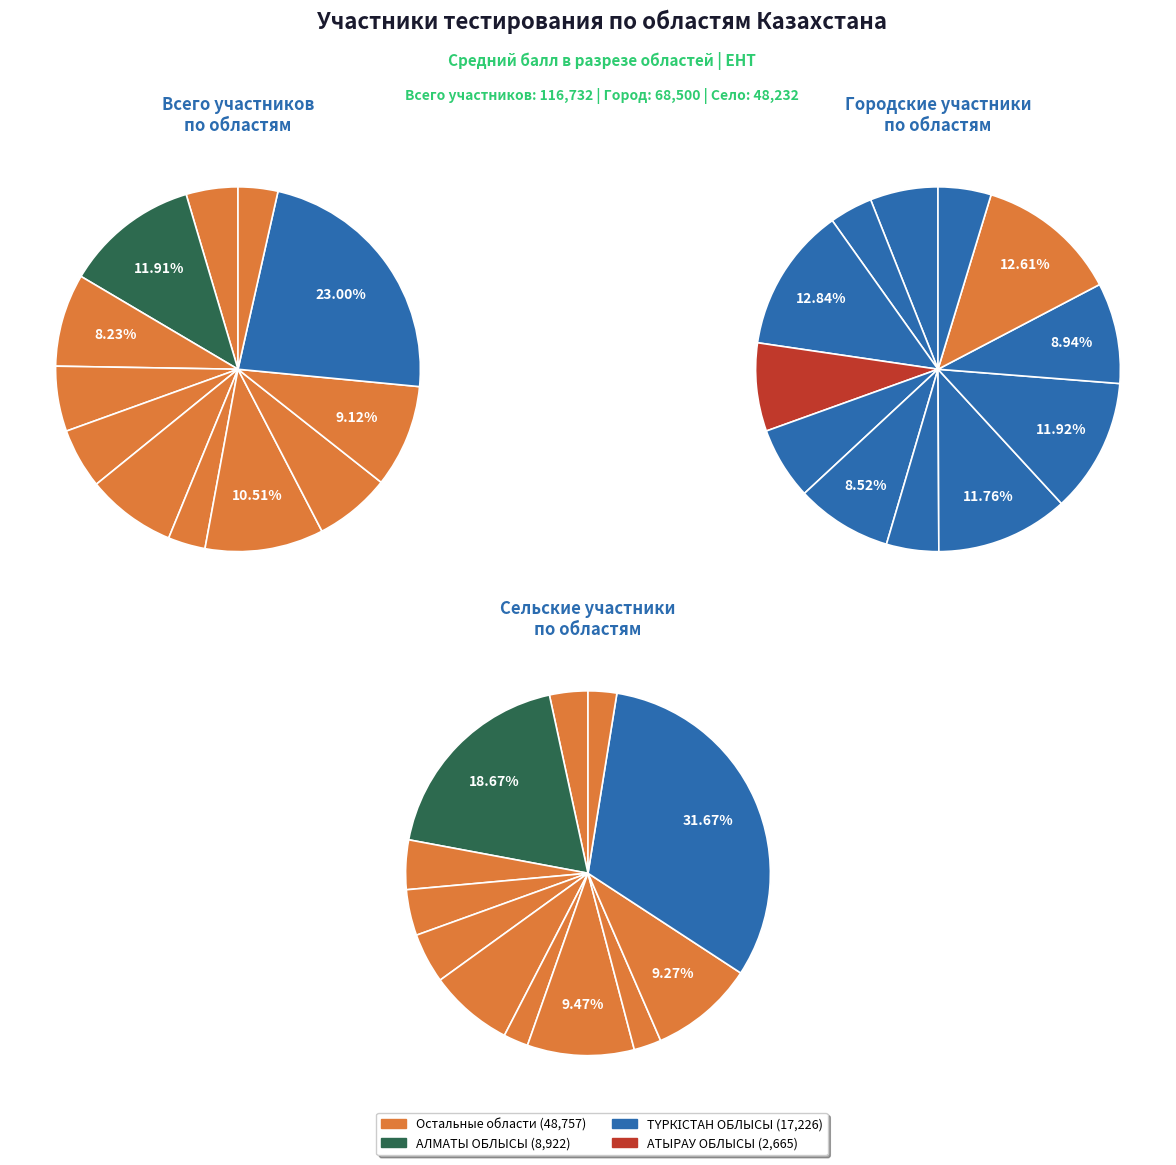

What portion of the pie excludes ҚАРАҒАНДЫ ОБЛЫСЫ?

93.3%